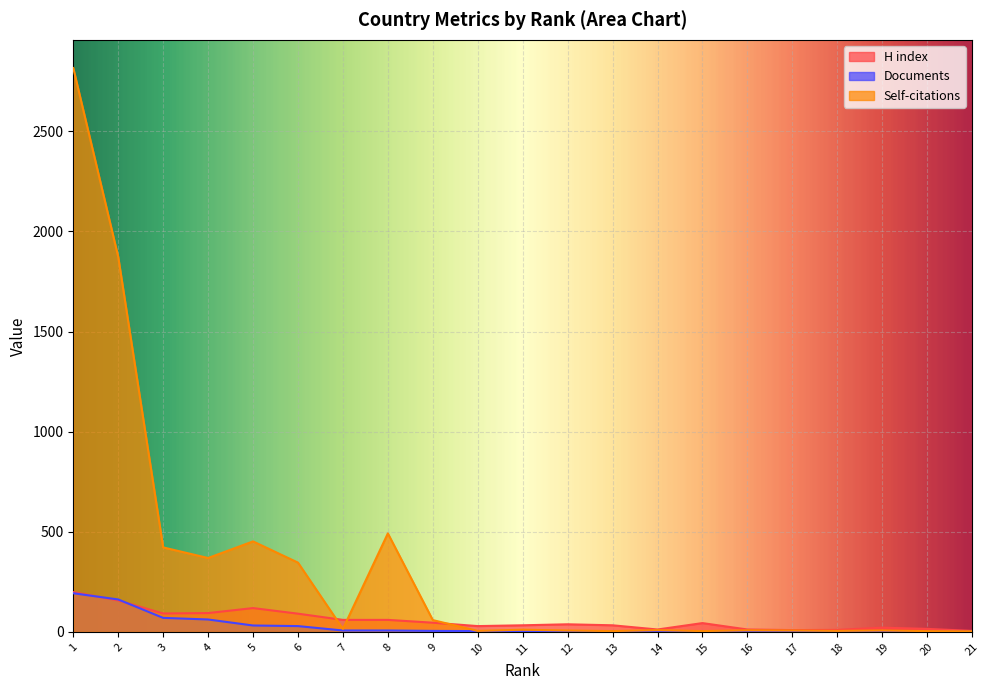

Does the chart display data point markers on the line(s)?

No